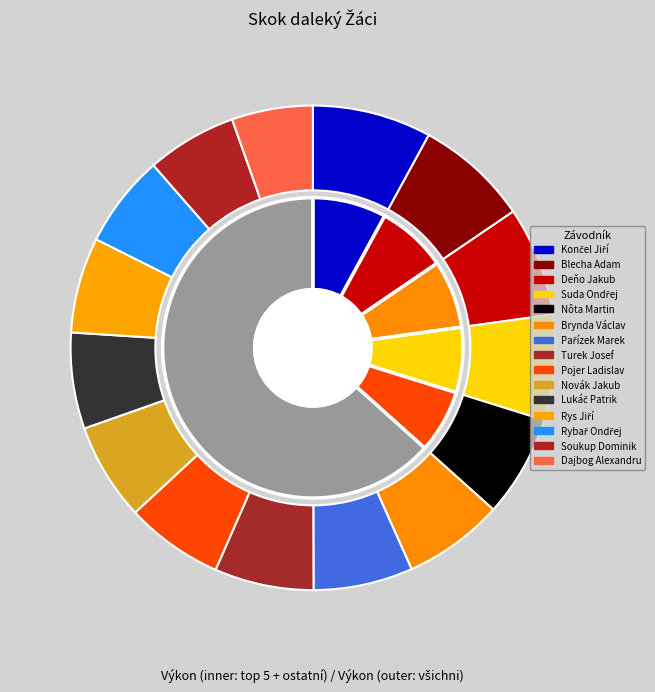

Does any single category account for the majority?

No